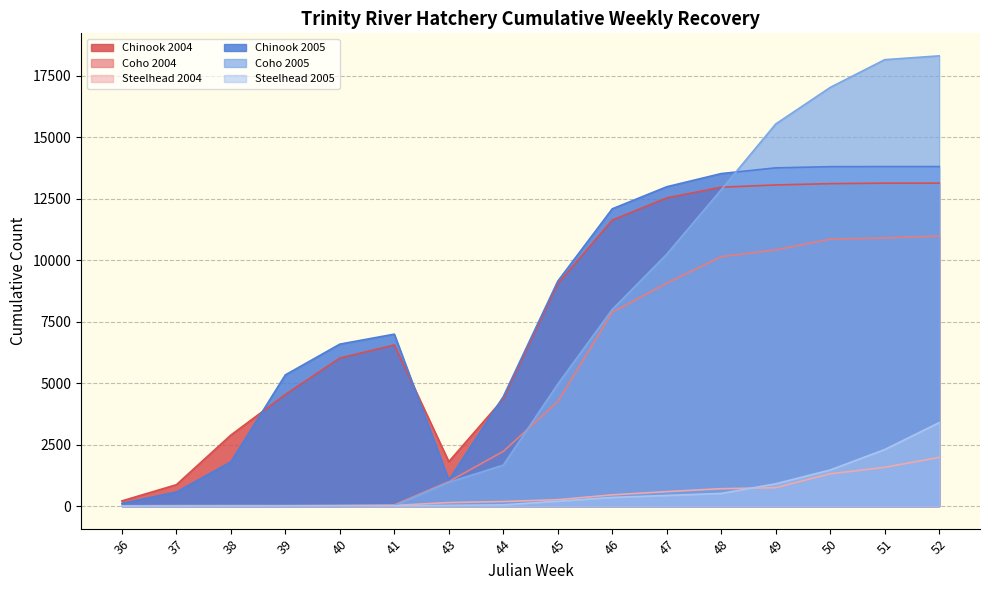

Is the value of Coho 2005 at 46 greater than the value of Chinook 2005 at 39?

Yes